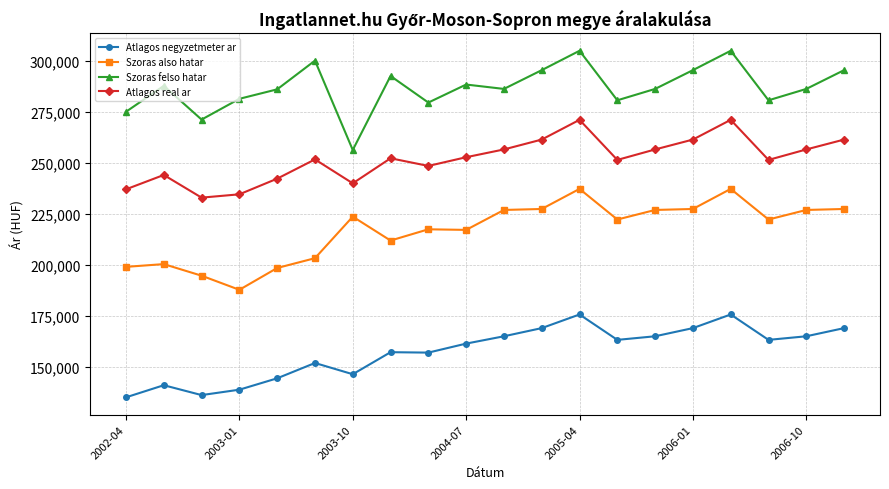

How many interior local peaks does the Atlagos real ar series have?

5